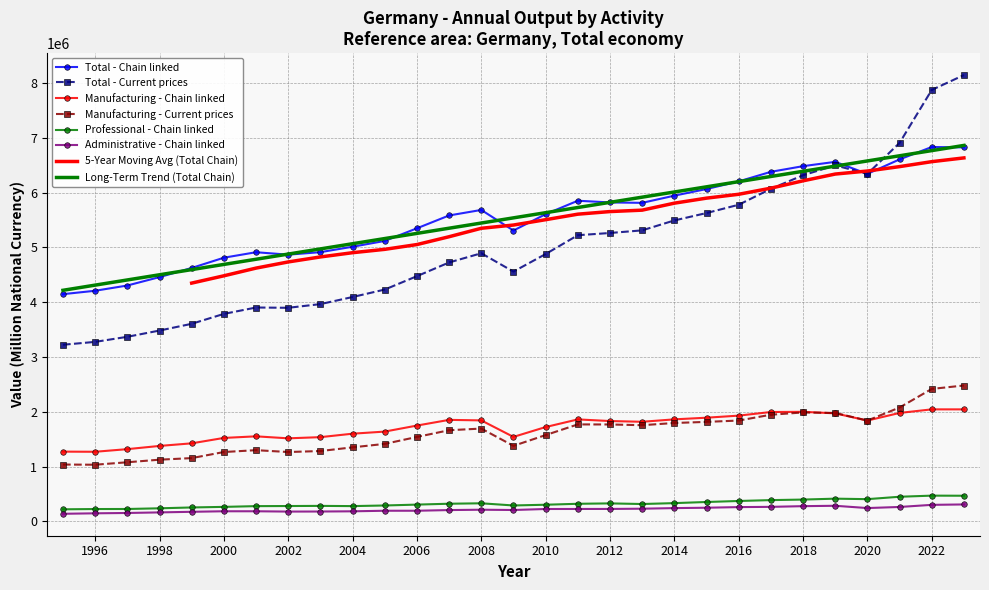

The value of Total - Current prices at 2020 is 6340319.0. True or false?

True